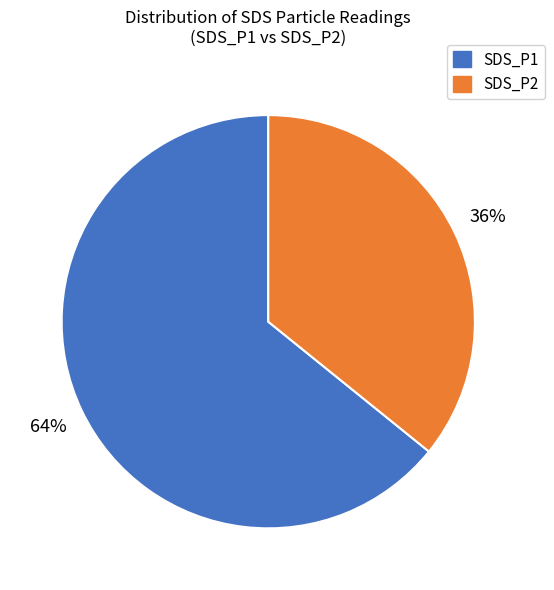

Count the number of slices in the pie.

2